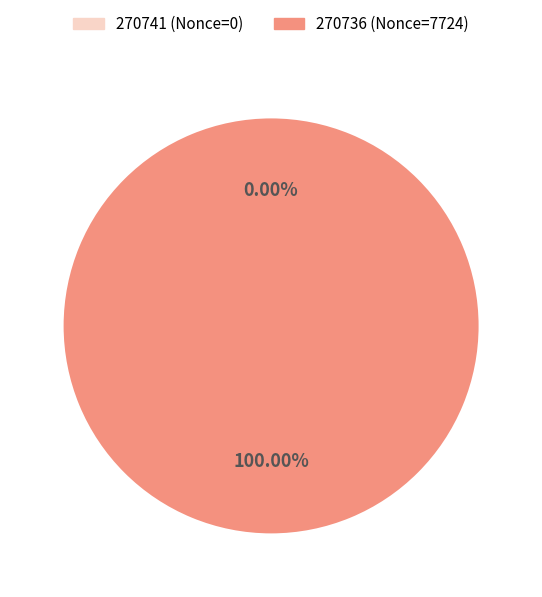

Combined, do 270741 and 270736 account for over 50%?

Yes